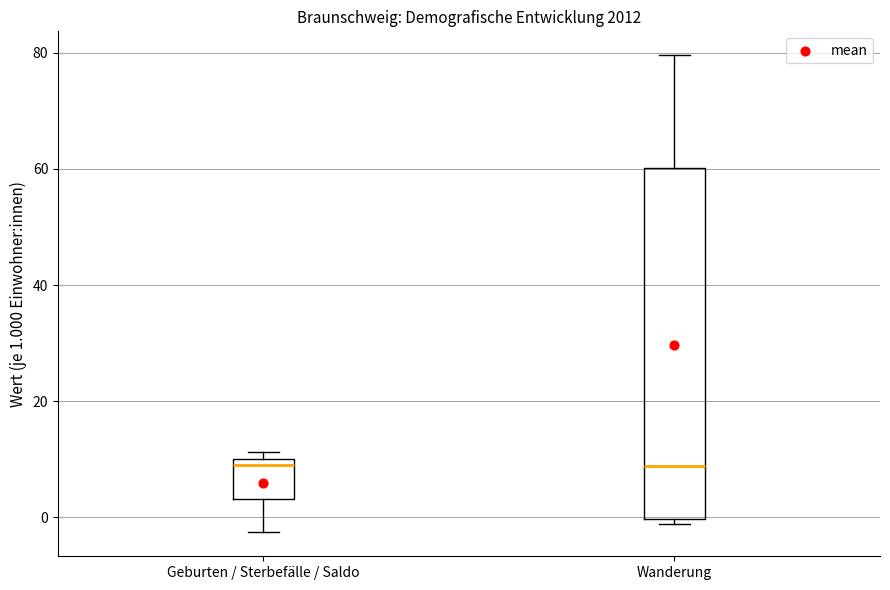

Reading left to right, read every box against the y-axis: the position of its median line, the range the box covers, and the ends of its whiskers. The values are not printed on the chart, so give them approximately, as read against the axis.

Geburten / Sterbefälle / Saldo: median 10 (just below the box's upper edge), box 4 to 10, whiskers -2 to 12
Wanderung: median 8, box 0 to 60, whiskers -2 to 80